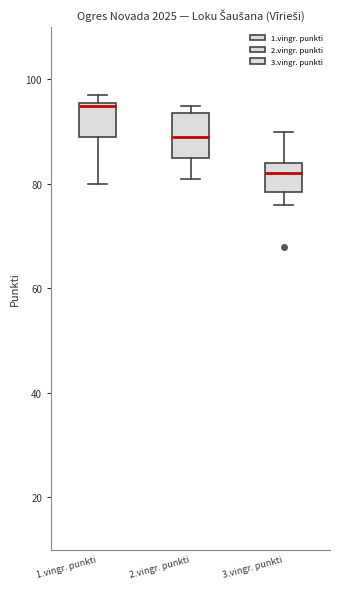

Where does the lower whisker of the box for 1.vingr. punkti end on the y-axis? The values are not printed on the chart, so give them approximately, as read against the axis.

80